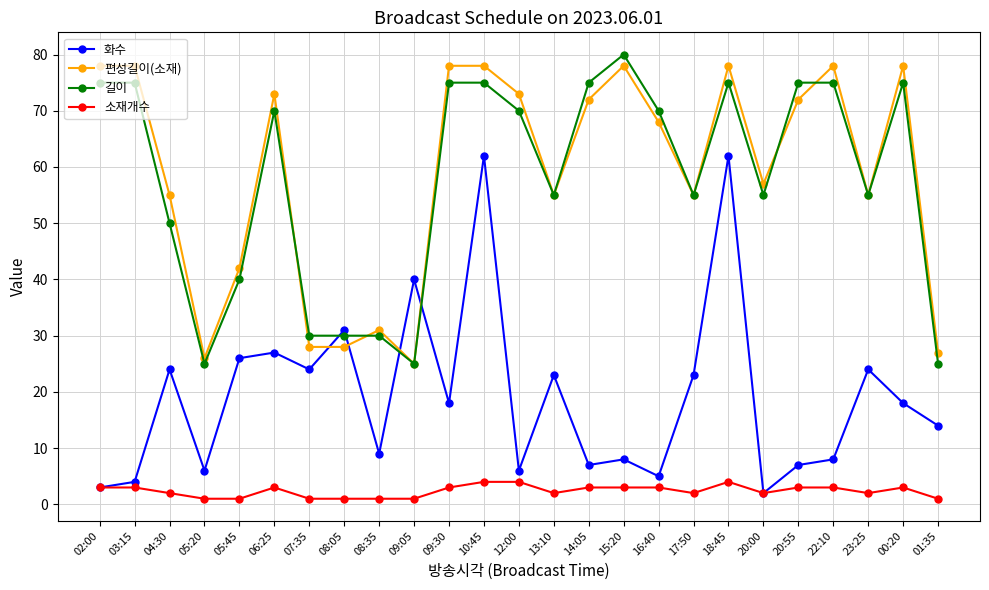

True or false: 소재개수 and 길이 cross at least once.

False